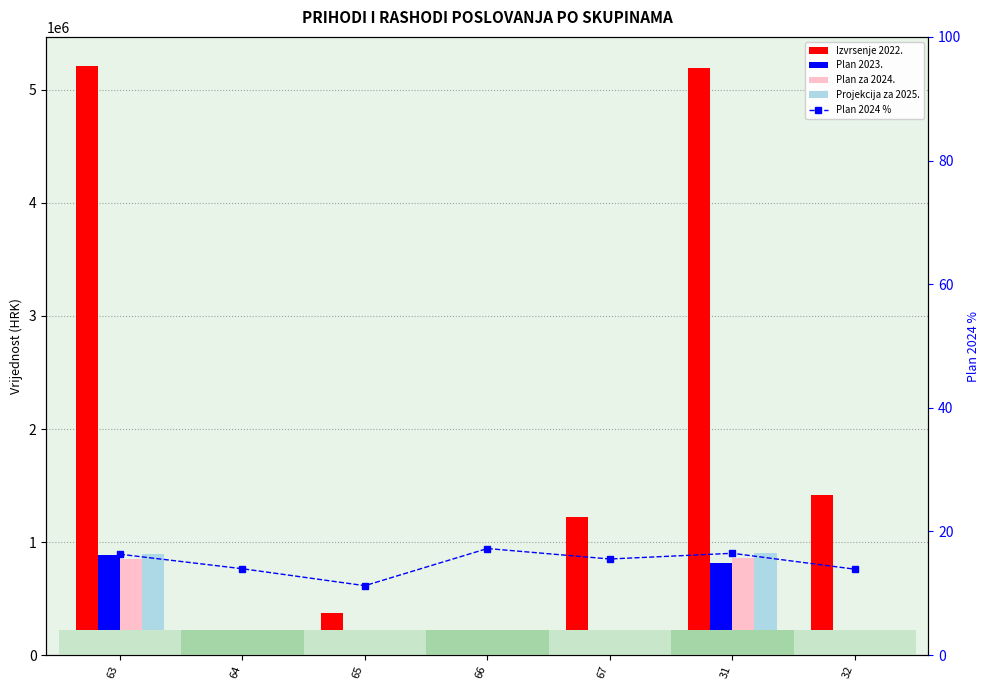

Reading left to right, extract all data points from this chart.

Izvrsenje 2022.: 5208602.1	357.9	373549.8	42344.1	1222205.1	5189840.6	1419426.4
Plan 2023.: 886500.0	50.0	29950.0	7800.0	172749.2	816625.0	212114.4
Plan za 2024.: 850000.0	50.0	41950.0	7300.0	190015.0	854845.0	197225.0
Projekcija za 2025.: 898000.0	50.0	42390.0	7425.0	195935.0	901172.0	203798.0
Plan 2024 %: 16.3	14.0	11.2	17.2	15.5	16.5	13.9